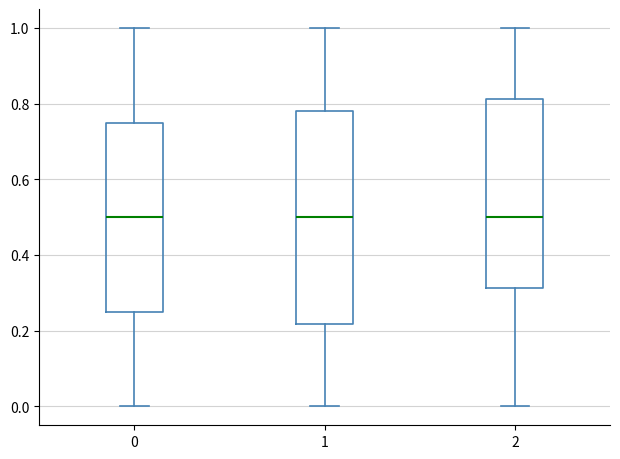

Comparing the boxes themselves (not the whiskers), which one is the tallest?

1